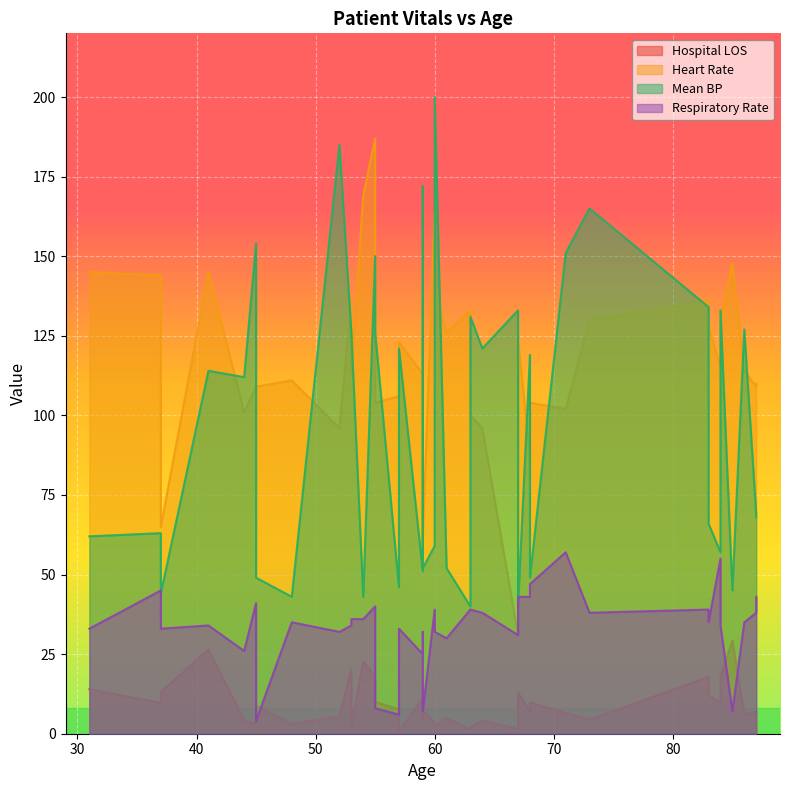

Does the chart display data point markers on the line(s)?

No